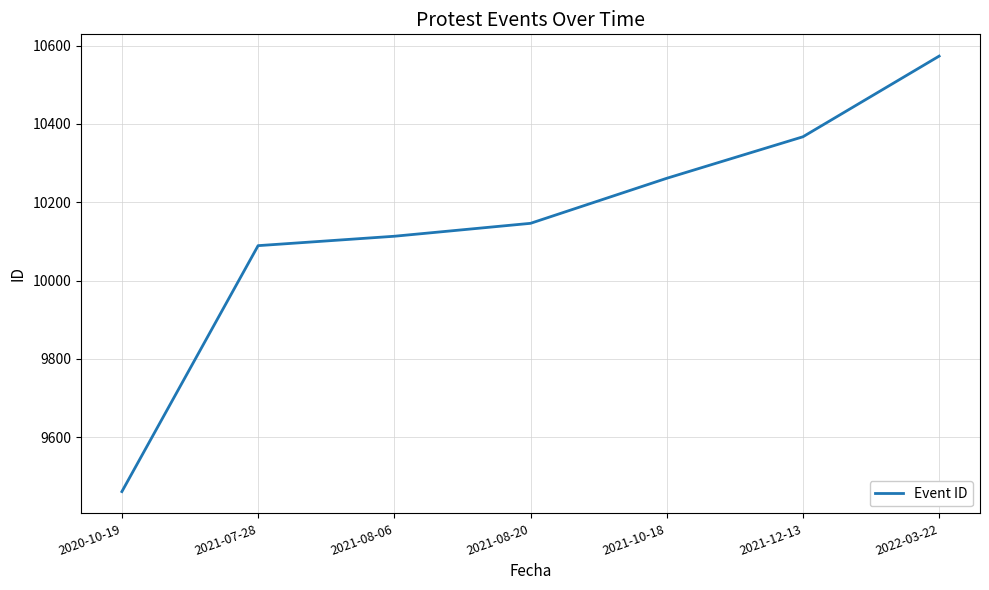

What value does the data have at 2020-10-19?

9461